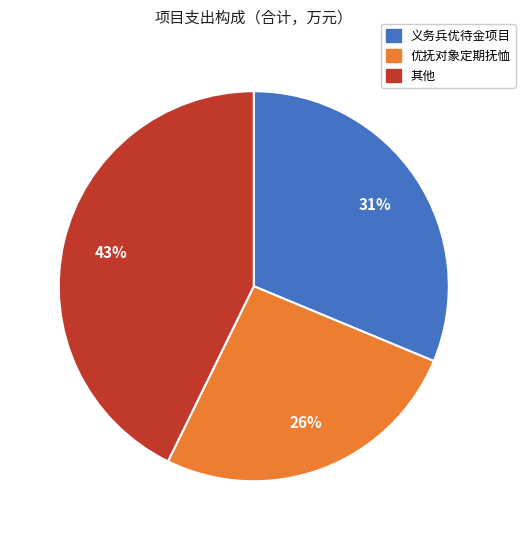

To the nearest percent, what is the difference between the largest and smallest slice percentages?

17%